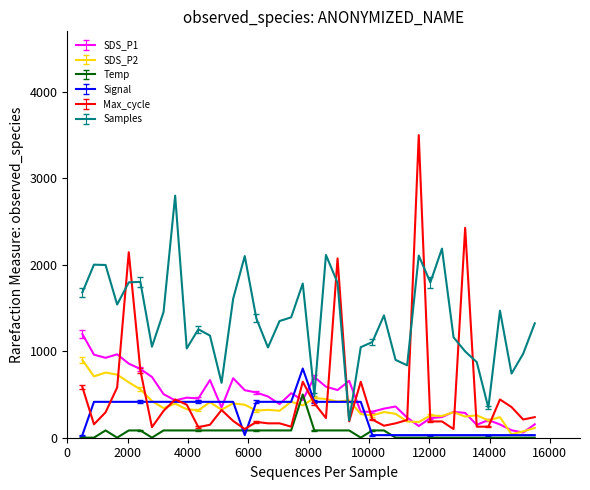

After their last crossing, which series has the higher values: Samples or SDS_P1?

Samples